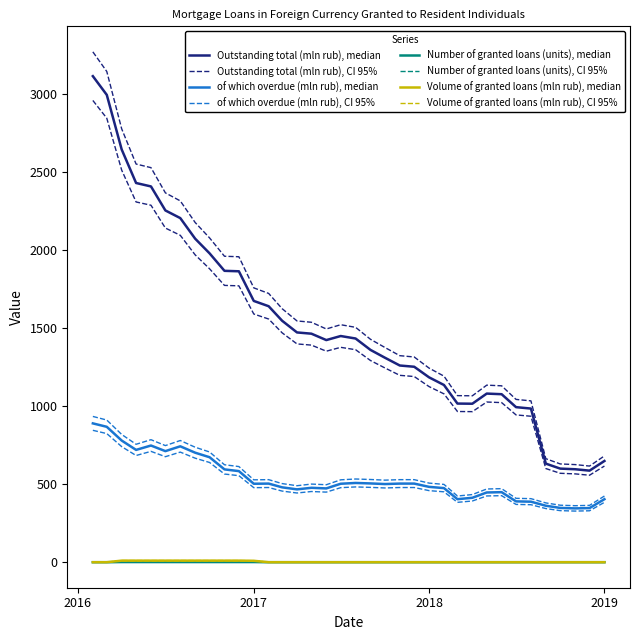

At which label does Outstanding total (mln rub) first exceed 1434?

2016-02-01